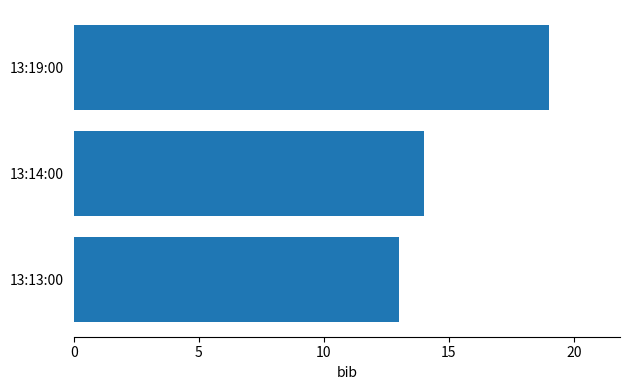

What is the difference between the maximum and minimum values?

6